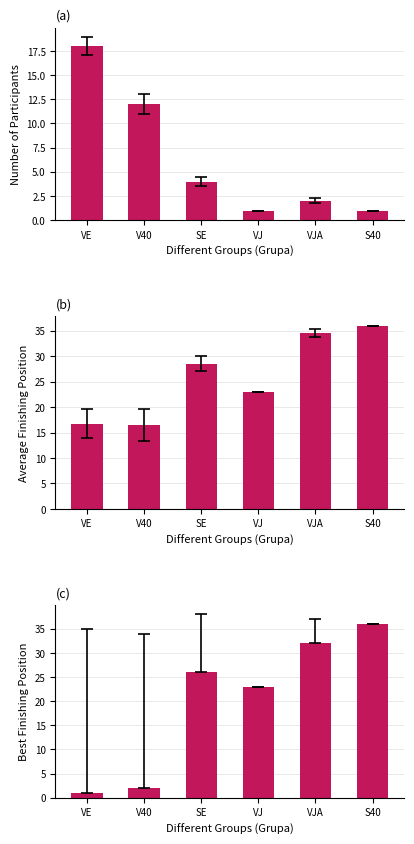

Reading left to right, list all the values displayed in this chart.

Participant Count: 18.0	12.0	4.0	1.0	2.0	1.0
Avg Finish Place: 16.7	16.5	28.5	23.0	34.5	36.0
Best Place: 1.0	2.0	26.0	23.0	32.0	36.0